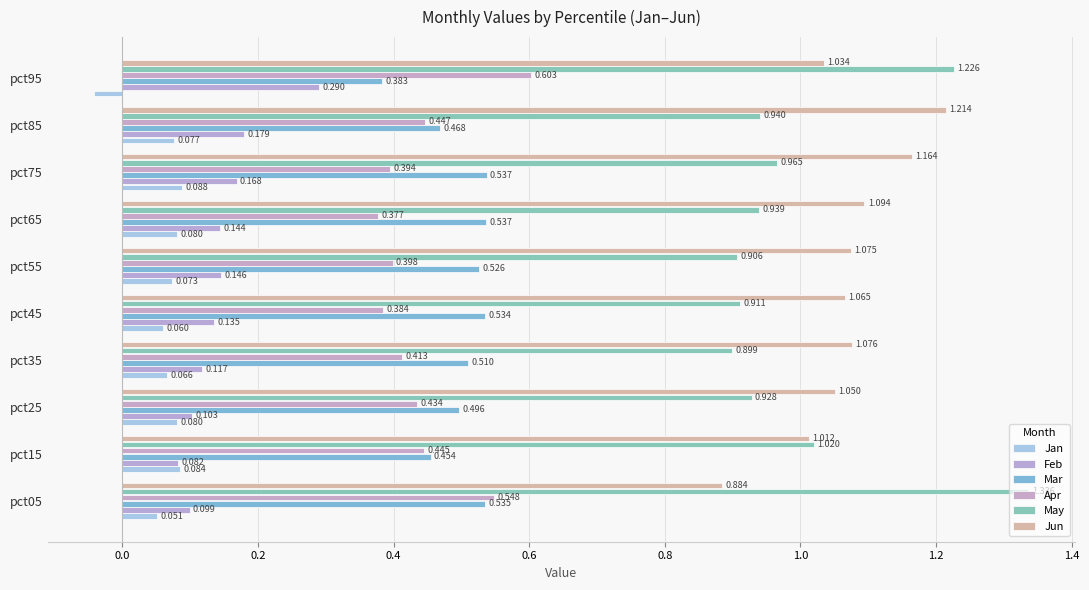

How many series are shown in this chart?

6